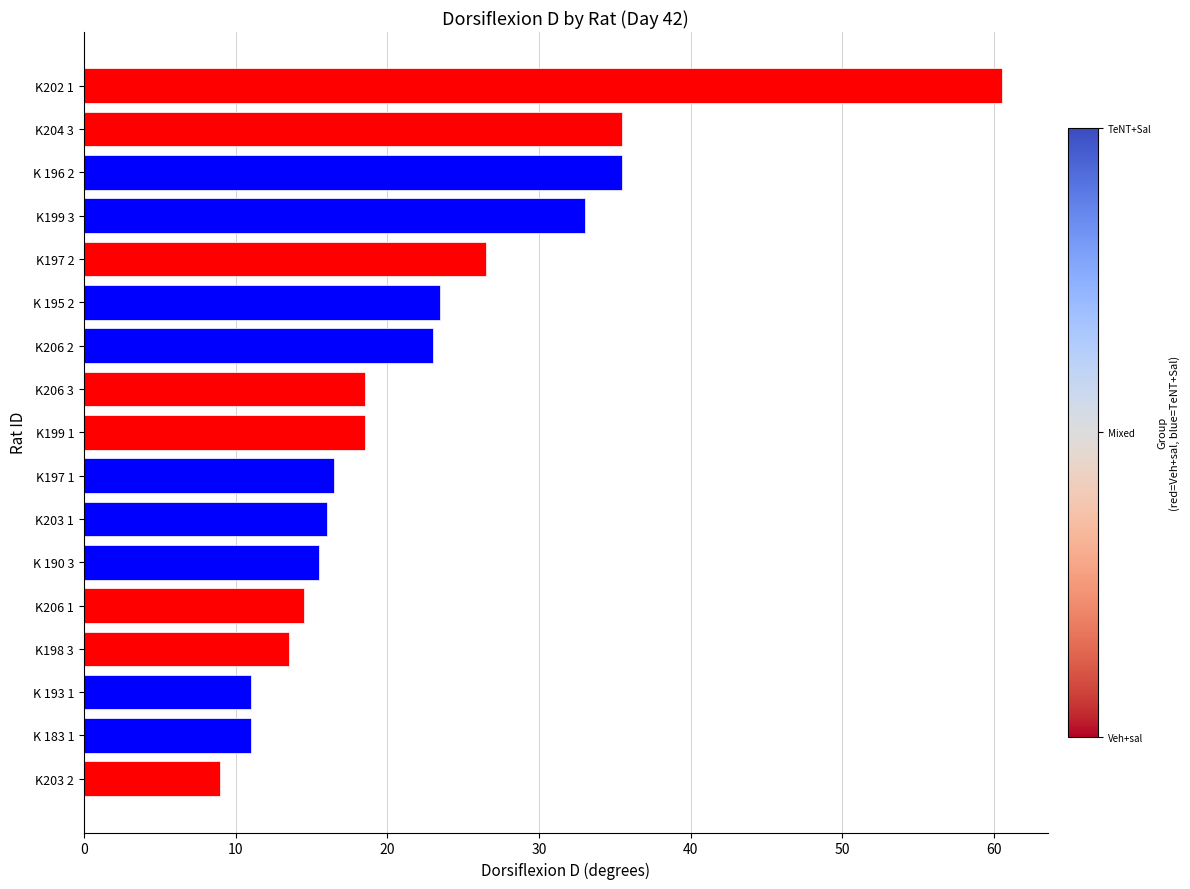

Which has a higher value, K 195 2 or K 196 2?

K 196 2